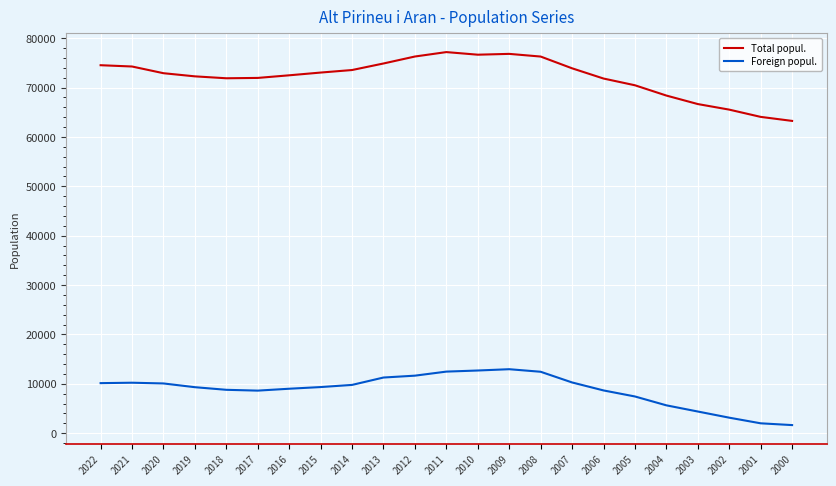

Count the number of data series in this chart.

2